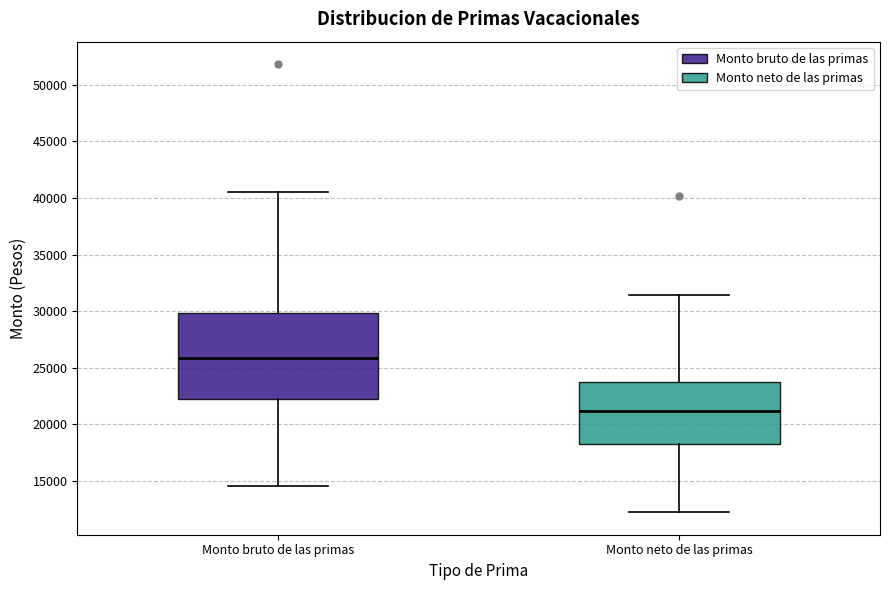

Reading left to right, read every box against the y-axis: the position of its median line, the range the box covers, and the ends of its whiskers. The values are not printed on the chart, so give them approximately, as read against the axis.

Monto bruto de las primas: median 26000, box 22500 to 30000, whiskers 14500 to 40500
Monto neto de las primas: median 21000, box 18500 to 23500, whiskers 12000 to 31500